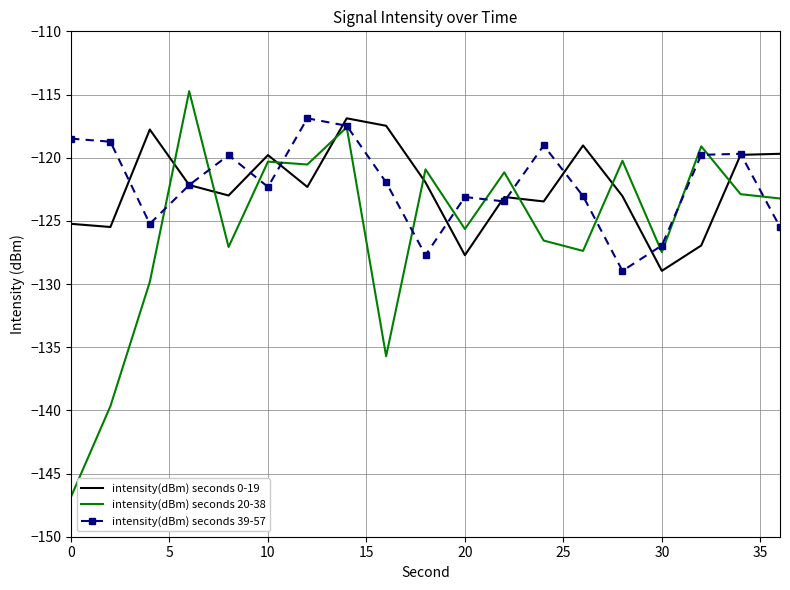

What is the average value of the intensity(dBm) seconds 0-19 series?

-122.3